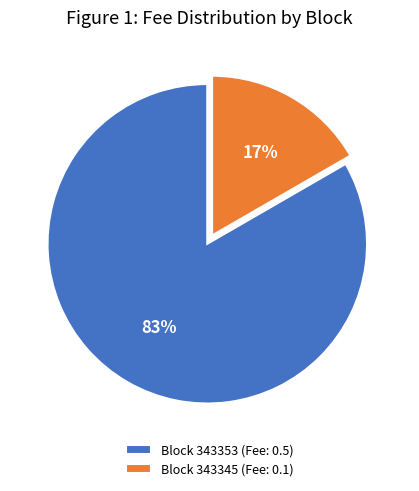

Does any single category account for the majority?

Yes